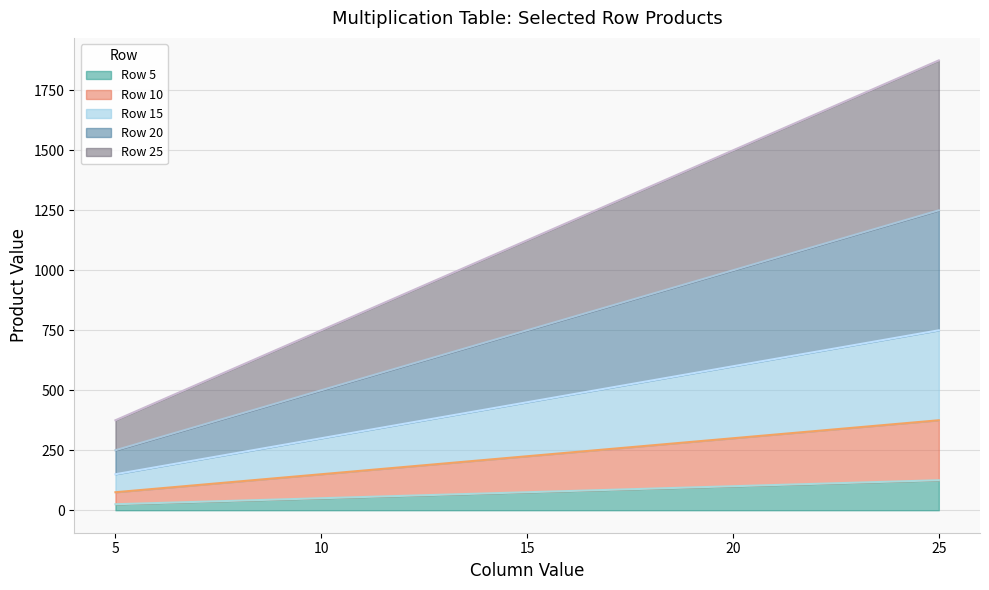

Between 5 and 10, which series saw the biggest shift?

Row 25